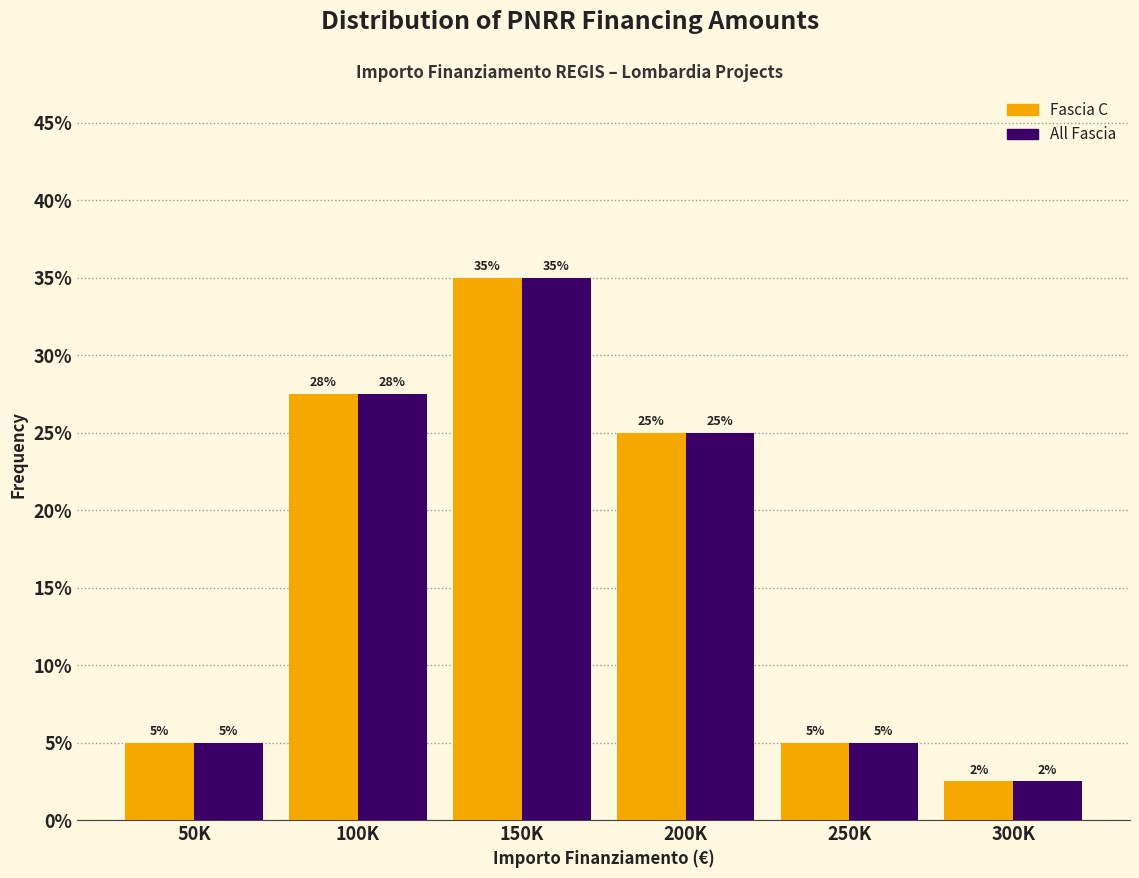

What is the minimum value shown in the chart?

2.5